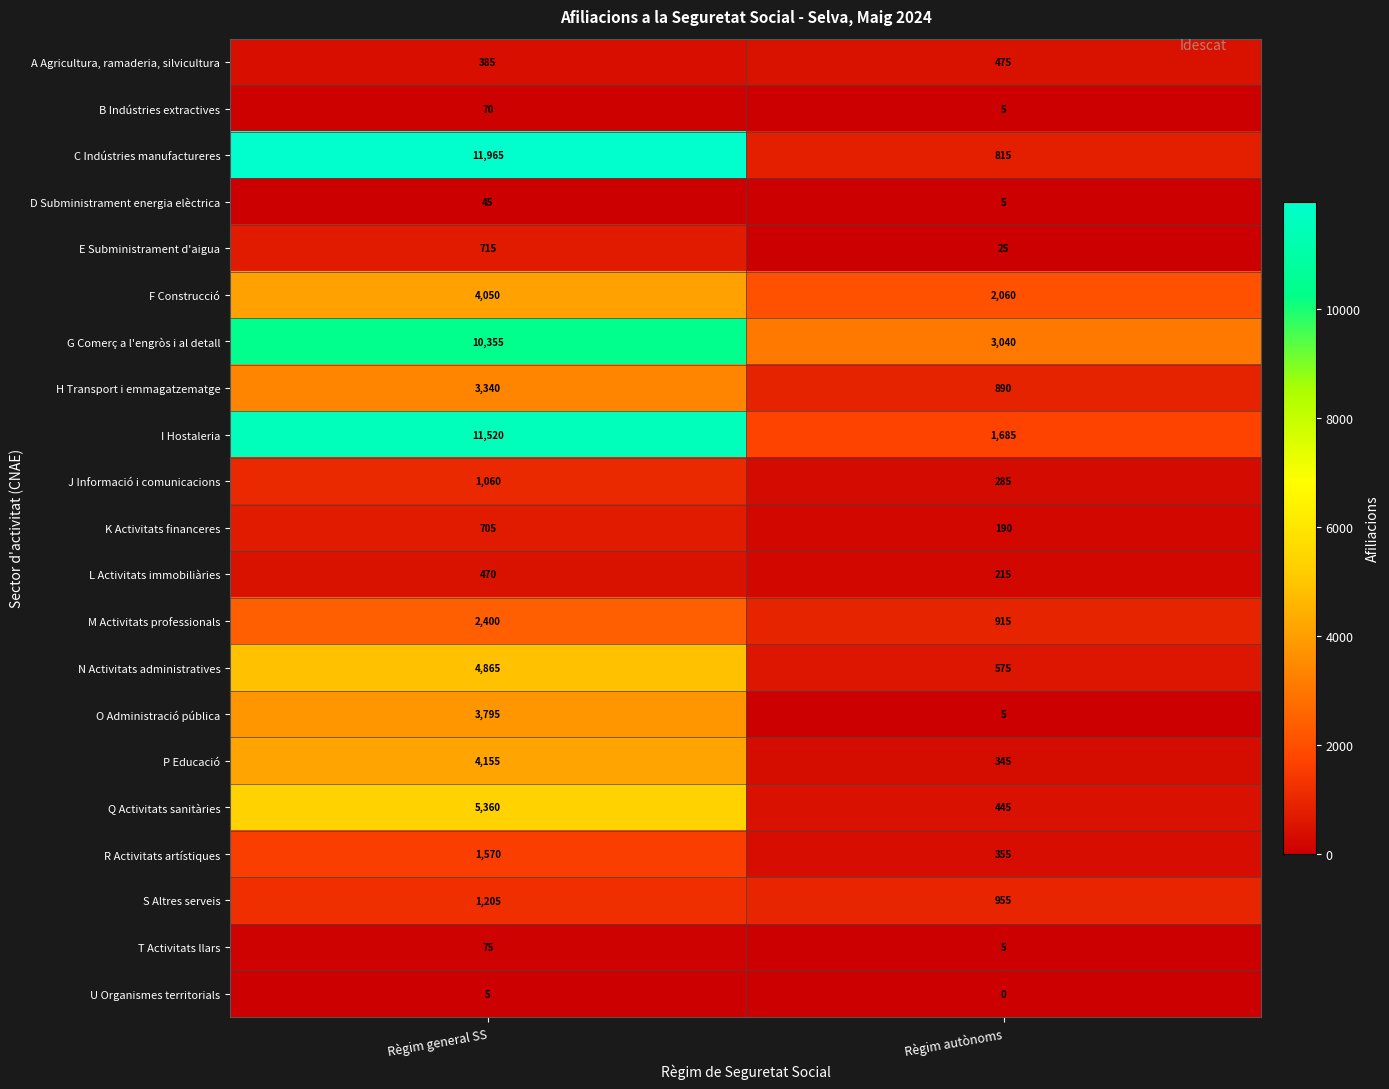

At which label is L Activitats immobiliàries closest to 342?

Règim autònoms